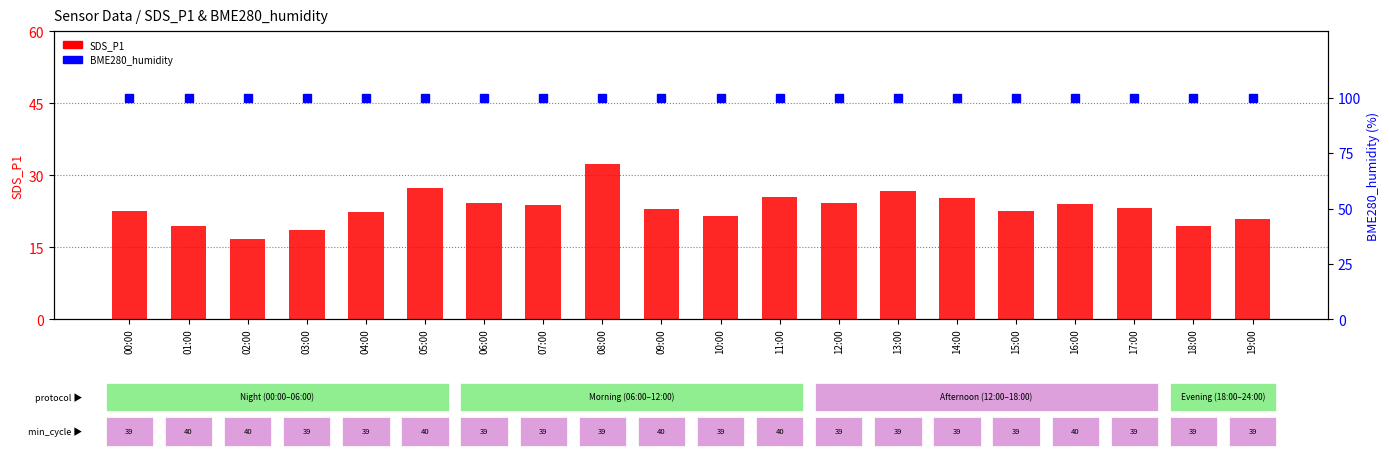

What are all the series names shown in the legend?

SDS_P1, BME280_humidity